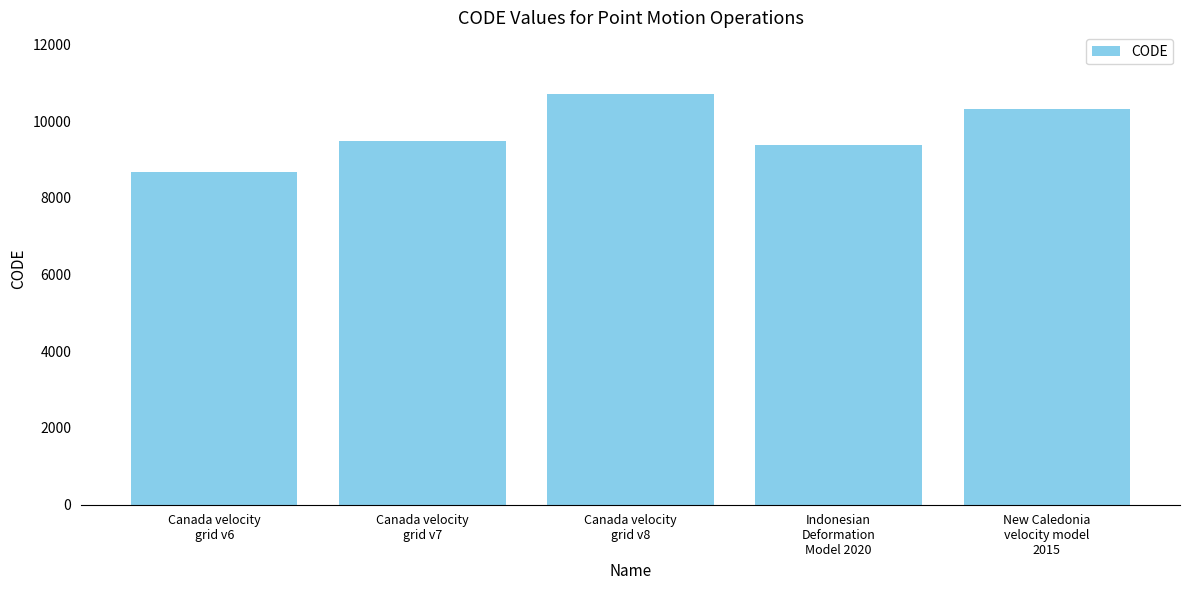

What is the difference between the second highest and minimum values?

1647